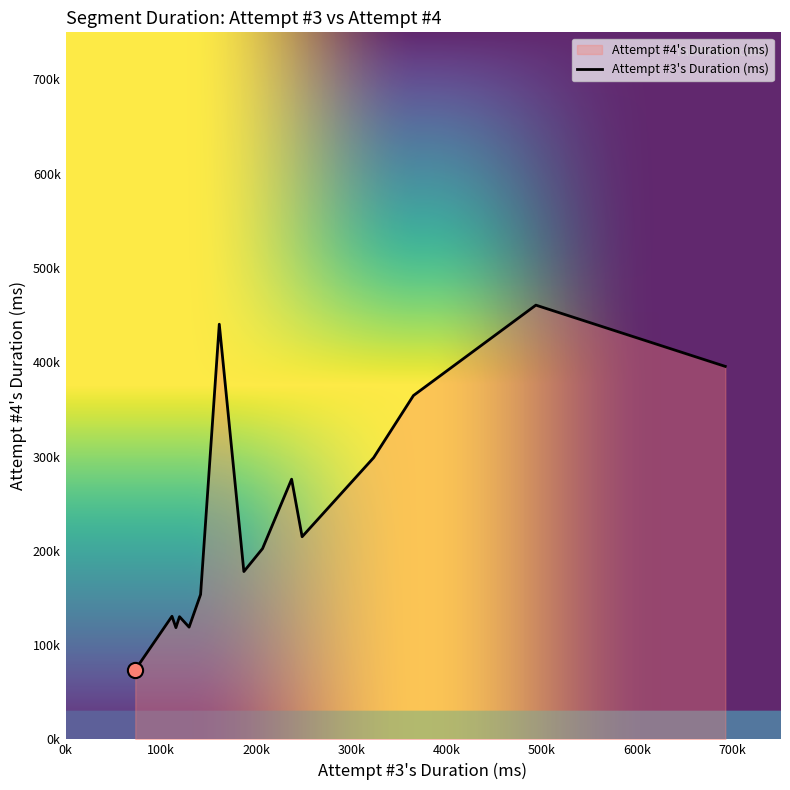

Which series has the largest total across all categories?

Attempt #3's Duration (ms)